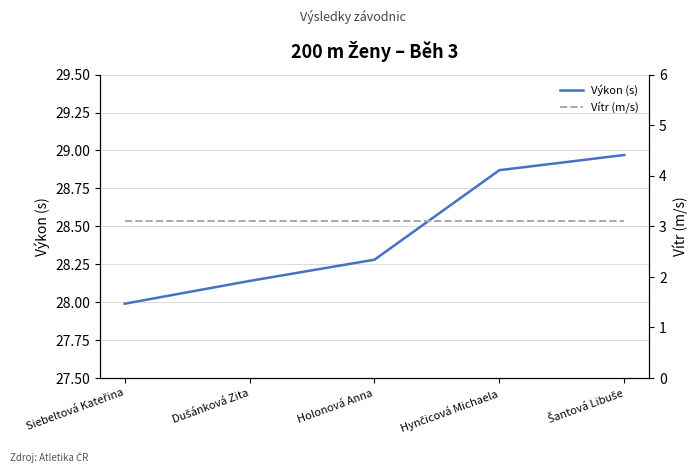

Which series has the largest total across all categories?

Výkon (s)